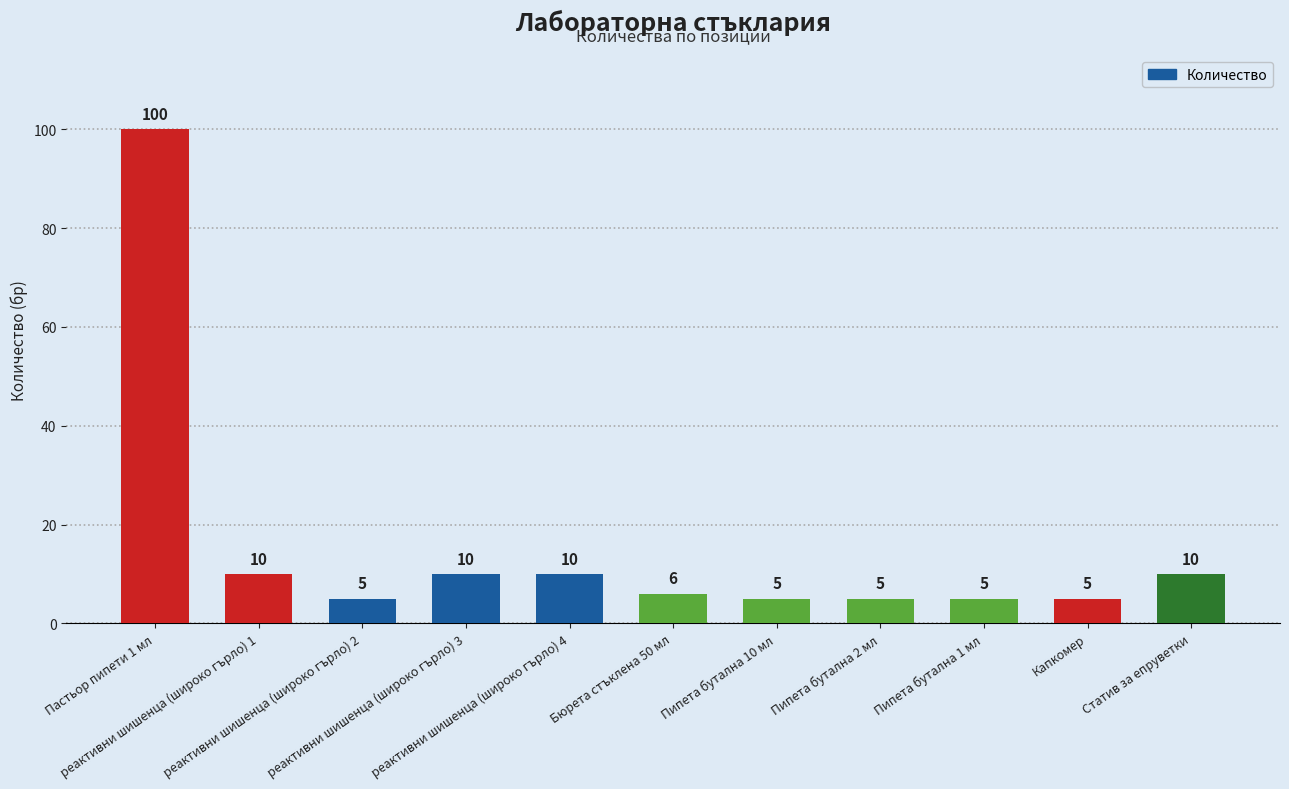

What is the smallest value displayed?

5